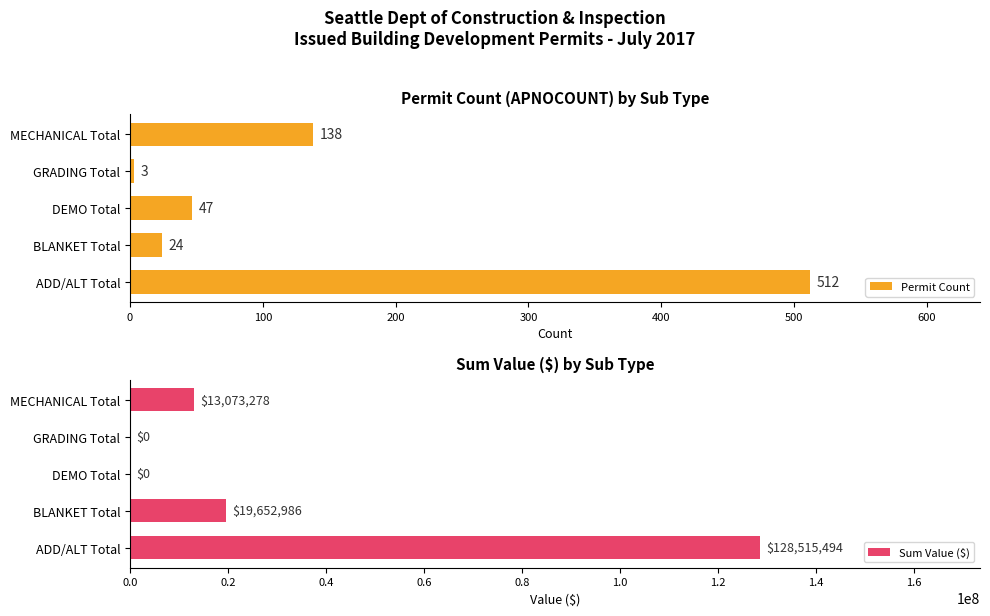

The value of Permit Count at BLANKET Total is 24. True or false?

True